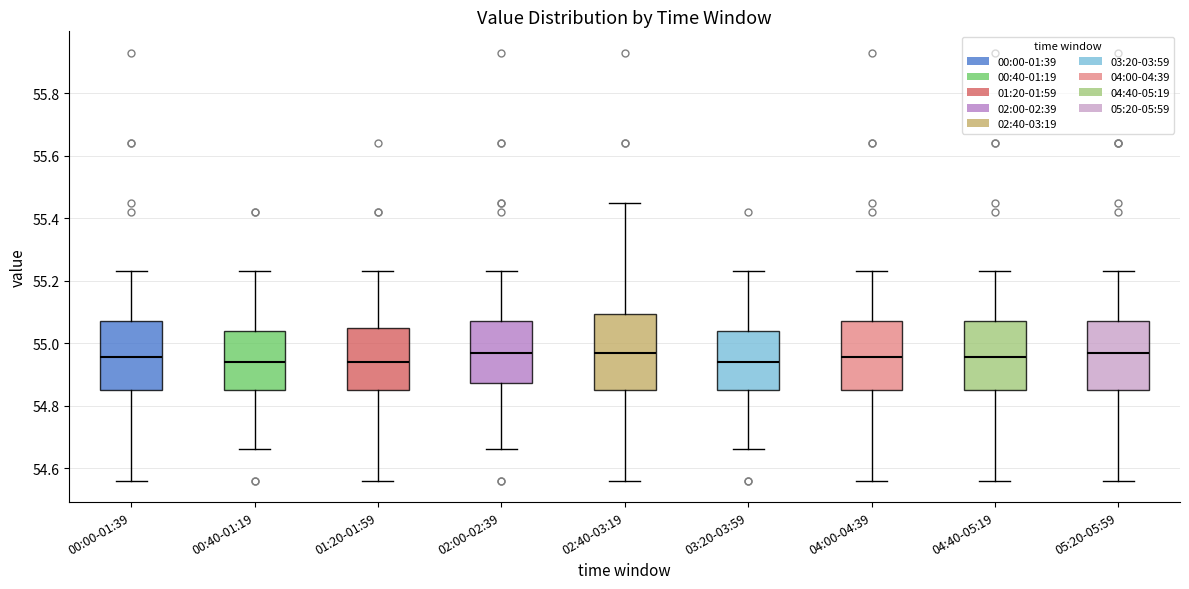

Reading left to right, read every box against the y-axis: the position of its median line, the range the box covers, and the ends of its whiskers. The values are not printed on the chart, so give them approximately, as read against the axis.

00:00-01:39: median 54.96, box 54.86 to 55.08, whiskers 54.56 to 55.24
00:40-01:19: median 54.94, box 54.86 to 55.04, whiskers 54.66 to 55.24
01:20-01:59: median 54.94, box 54.86 to 55.04, whiskers 54.56 to 55.24
02:00-02:39: median 54.98, box 54.88 to 55.08, whiskers 54.66 to 55.24
02:40-03:19: median 54.98, box 54.86 to 55.10, whiskers 54.56 to 55.46
03:20-03:59: median 54.94, box 54.86 to 55.04, whiskers 54.66 to 55.24
04:00-04:39: median 54.96, box 54.86 to 55.08, whiskers 54.56 to 55.24
04:40-05:19: median 54.96, box 54.86 to 55.08, whiskers 54.56 to 55.24
05:20-05:59: median 54.98, box 54.86 to 55.08, whiskers 54.56 to 55.24